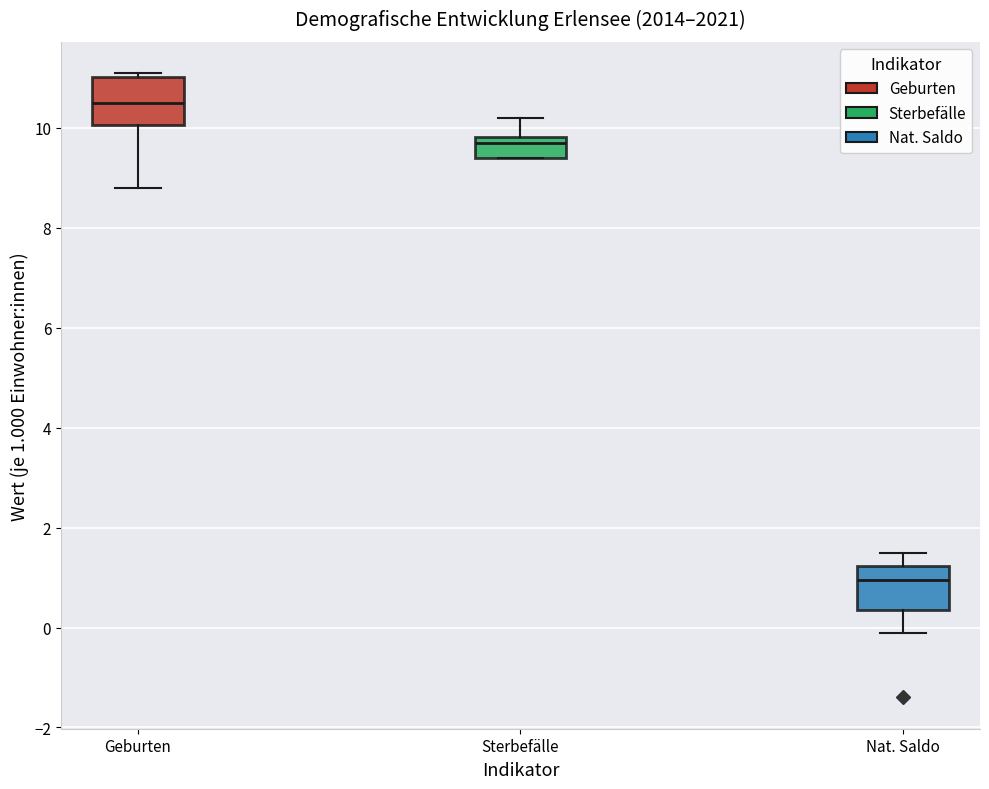

Where is the upper edge of the box for Sterbefälle on the y-axis? The values are not printed on the chart, so give them approximately, as read against the axis.

9.8